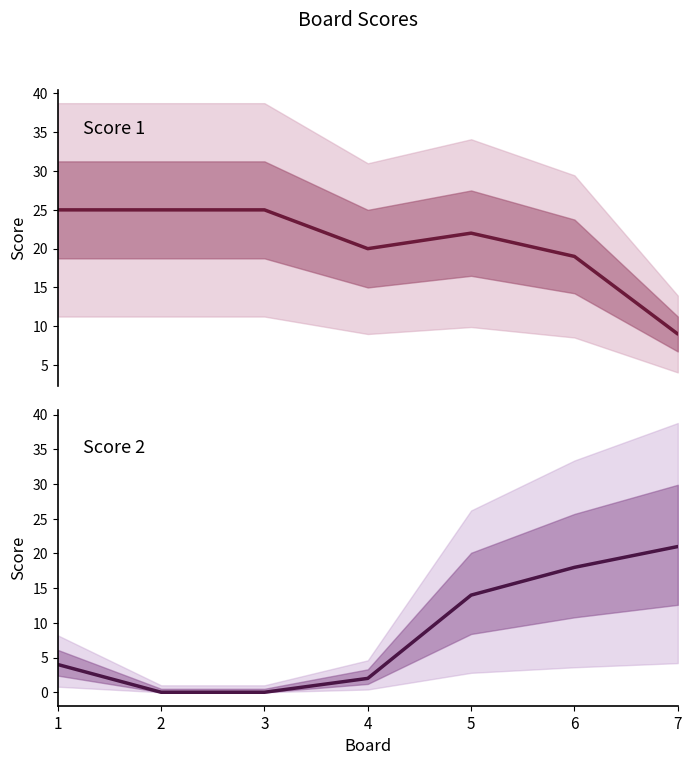

What is the total value across all series at 6?

37